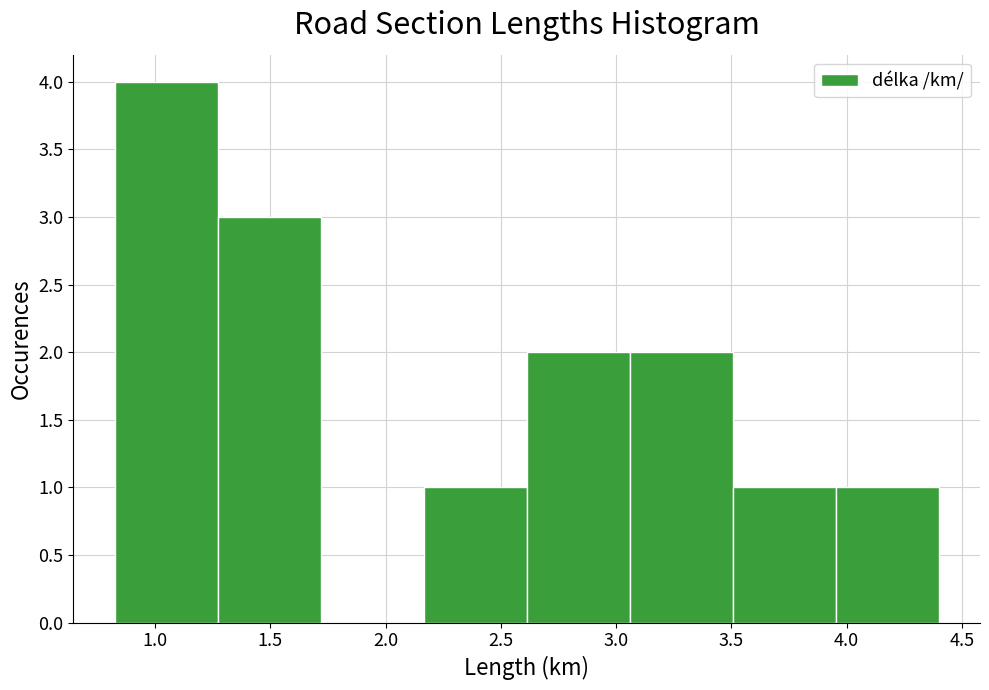

Which range on the x-axis has the tallest bar?

0.80 to 1.25